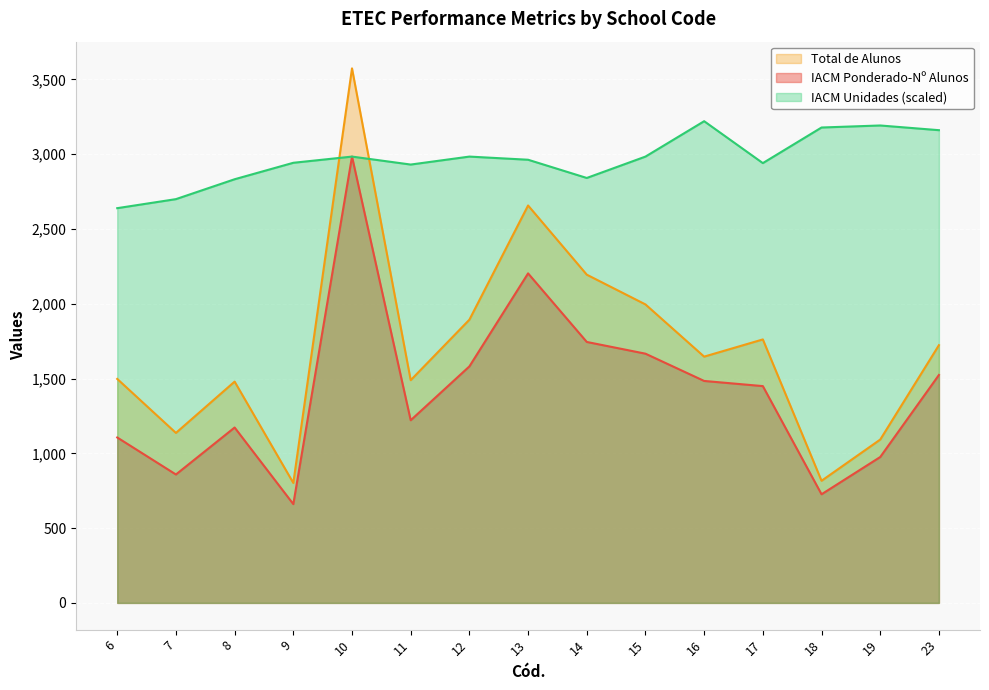

Reading left to right, extract all data points from this chart.

IACM Ponderado-Nº Alunos: 6=1105.9	7=858.5	8=1172.6	9=660.4	10=2983.9	11=1221.1	12=1581.1	13=2203.0	14=1744.6	15=1666.2	16=1483.9	17=1449.4	18=726.2	19=975.3	23=1523.8
Total de Alunos: 6=1497.5	7=1136.5	8=1479.5	9=802.0	10=3573.5	11=1489.0	12=1893.5	13=2657.0	14=2194.5	15=1995.5	16=1646.5	17=1761.5	18=816.5	19=1092.0	23=1723.0
IACM Unidades: 6=2639.0	7=2699.4	8=2832.4	9=2942.4	10=2983.9	11=2930.6	12=2983.9	13=2962.8	14=2840.9	15=2983.9	16=3220.4	17=2940.3	18=3178.3	19=3191.9	23=3160.4